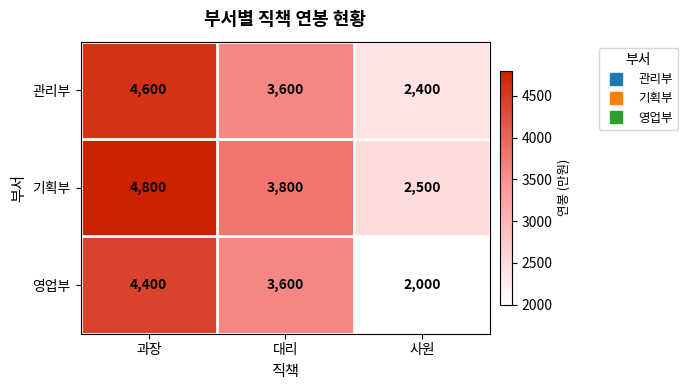

At which category is the sum across all series the highest?

과장